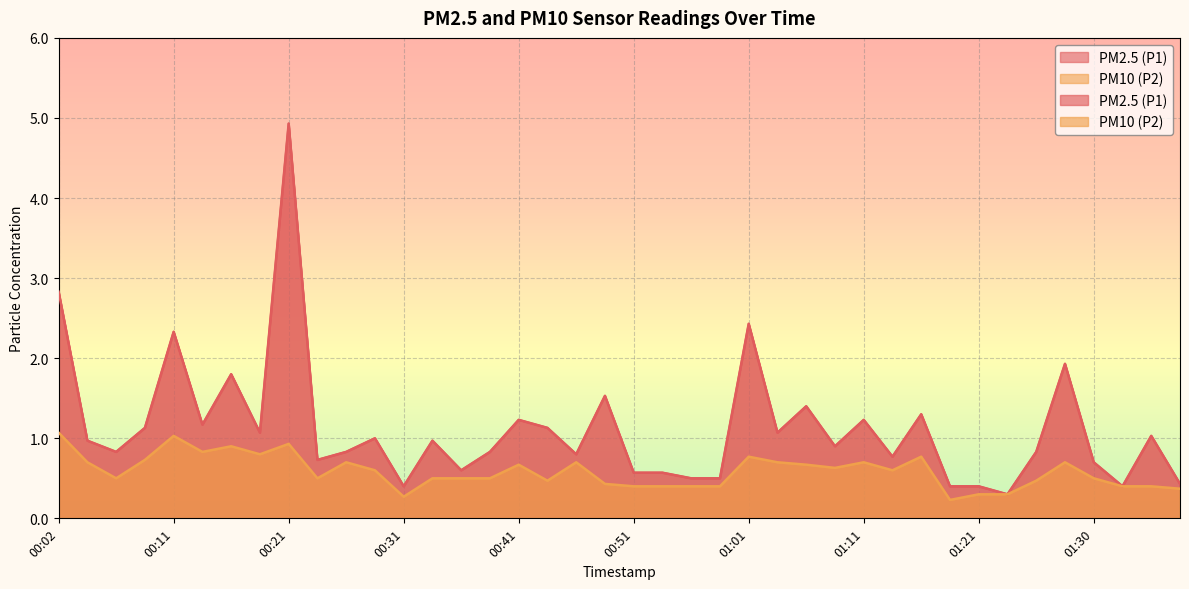

Reading left to right, list all the values displayed in this chart.

PM2.5 (P1): 00:02=2.8	00:04=1.0	00:07=0.8	00:09=1.1	00:11=2.3	00:14=1.2	00:16=1.8	00:19=1.1	00:21=4.9	00:24=0.7	00:26=0.8	00:29=1.0	00:31=0.4	00:34=1.0	00:36=0.6	00:39=0.8	00:41=1.2	00:43=1.1	00:46=0.8	00:48=1.5	00:51=0.6	00:53=0.6	00:56=0.5	00:58=0.5	01:01=2.4	01:03=1.1	01:06=1.4	01:08=0.9	01:11=1.2	01:13=0.8	01:16=1.3	01:18=0.4	01:21=0.4	01:23=0.3	01:25=0.8	01:28=1.9	01:30=0.7	01:33=0.4	01:35=1.0	01:38=0.4
PM10 (P2): 00:02=1.1	00:04=0.7	00:07=0.5	00:09=0.7	00:11=1.0	00:14=0.8	00:16=0.9	00:19=0.8	00:21=0.9	00:24=0.5	00:26=0.7	00:29=0.6	00:31=0.3	00:34=0.5	00:36=0.5	00:39=0.5	00:41=0.7	00:43=0.5	00:46=0.7	00:48=0.4	00:51=0.4	00:53=0.4	00:56=0.4	00:58=0.4	01:01=0.8	01:03=0.7	01:06=0.7	01:08=0.6	01:11=0.7	01:13=0.6	01:16=0.8	01:18=0.2	01:21=0.3	01:23=0.3	01:25=0.5	01:28=0.7	01:30=0.5	01:33=0.4	01:35=0.4	01:38=0.4